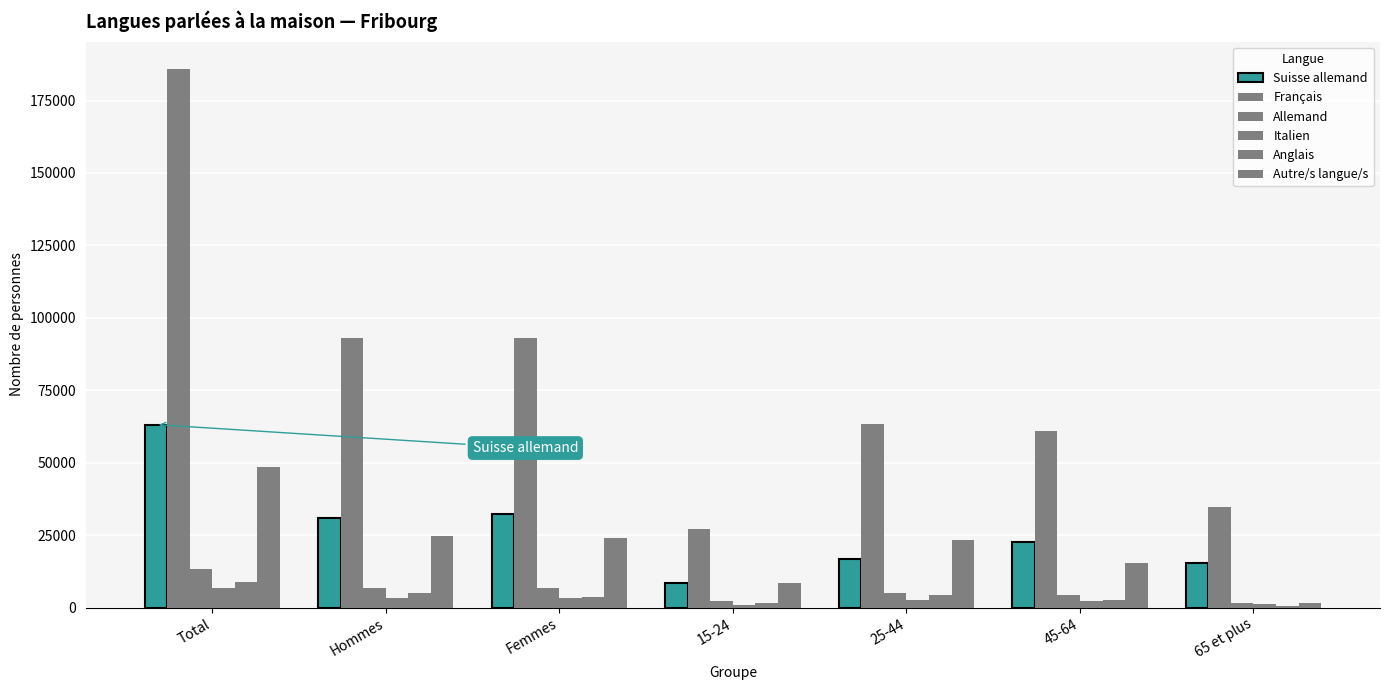

Reading left to right, extract all data points from this chart.

Suisse allemand: Total=63138.6	Hommes=30939.5	Femmes=32199.1	15-24=8495.9	25-44=16839.3	45-64=22455.9	65 et plus=15347.6
Français: Total=186042.4	Hommes=93143.5	Femmes=92898.8	15-24=27251.1	25-44=63186.2	45-64=61004.3	65 et plus=34600.7
Allemand: Total=13221.7	Hommes=6614.6	Femmes=6607.1	15-24=2415.6	25-44=5161.7	45-64=4232.5	65 et plus=1412.0
Italien: Total=6792.5	Hommes=3443.4	Femmes=3349.1	15-24=748.0	25-44=2608.7	45-64=2311.4	65 et plus=1124.3
Anglais: Total=8876.4	Hommes=5071.8	Femmes=3804.6	15-24=1607.9	25-44=4190.8	45-64=2566.0	65 et plus=511.7
Autre/s langue/s: Total=48668.1	Hommes=24809.6	Femmes=23858.5	15-24=8373.2	25-44=23143.8	45-64=15504.9	65 et plus=1646.2